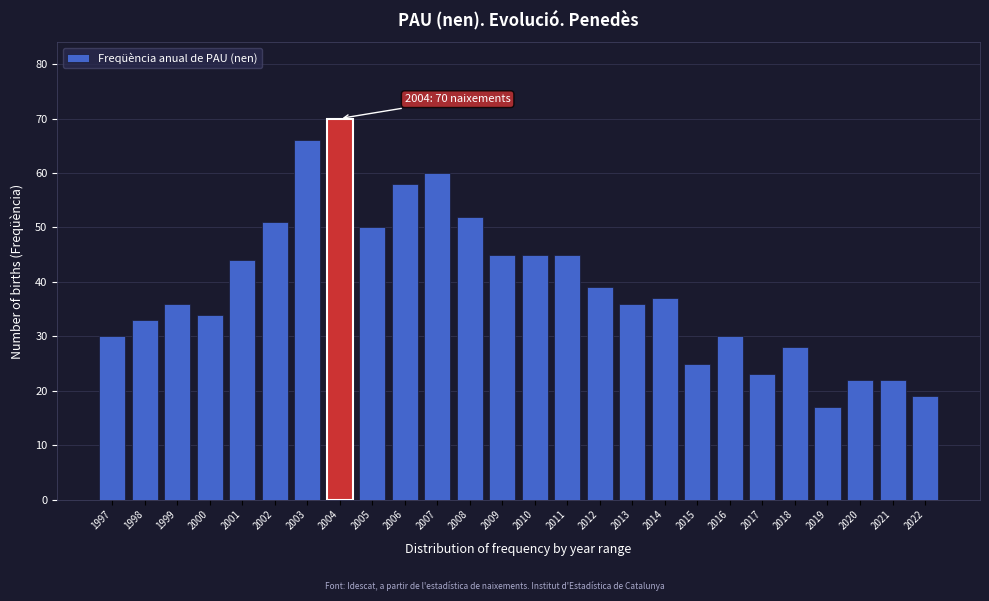

Reading left to right, what are all the values shown in this chart?

1997=30	1998=33	1999=36	2000=34	2001=44	2002=51	2003=66	2004=70	2005=50	2006=58	2007=60	2008=52	2009=45	2010=45	2011=45	2012=39	2013=36	2014=37	2015=25	2016=30	2017=23	2018=28	2019=17	2020=22	2021=22	2022=19